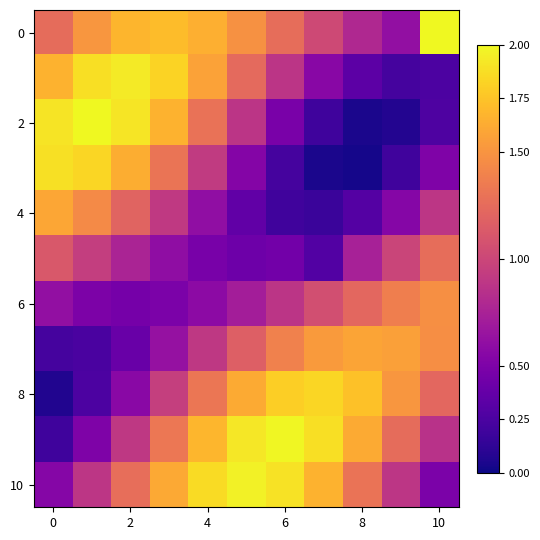

Which category has the highest value across all series?

10